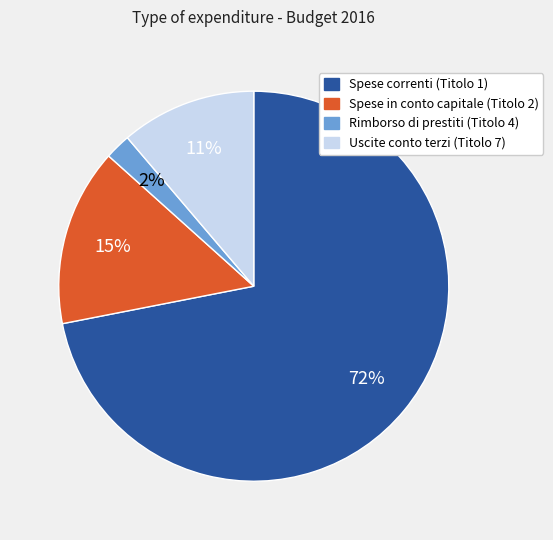

True or false: Spese in conto capitale (Titolo 2) accounts for 21% of the total.

False